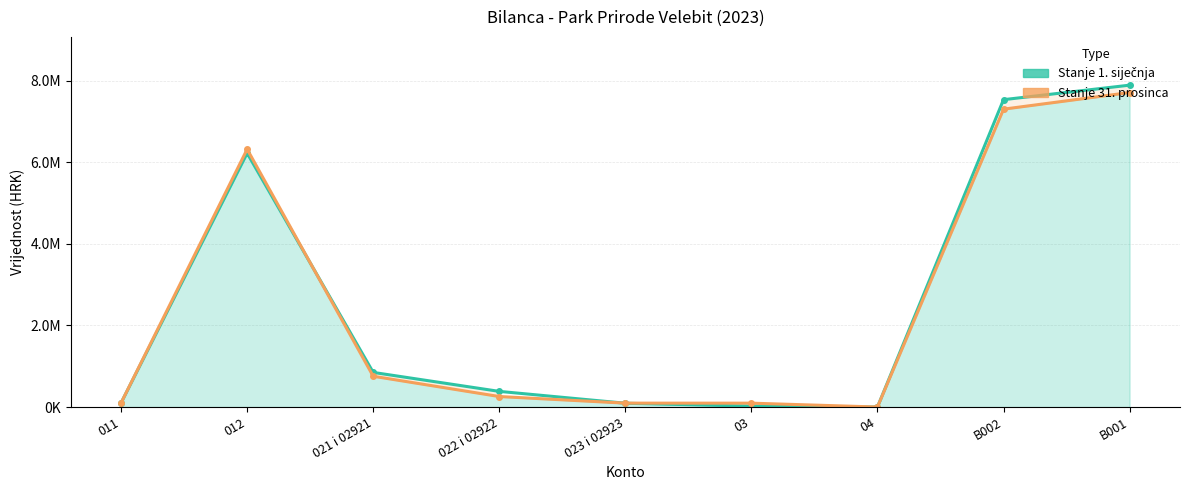

How many values in Stanje 31. prosinca are above zero?

8